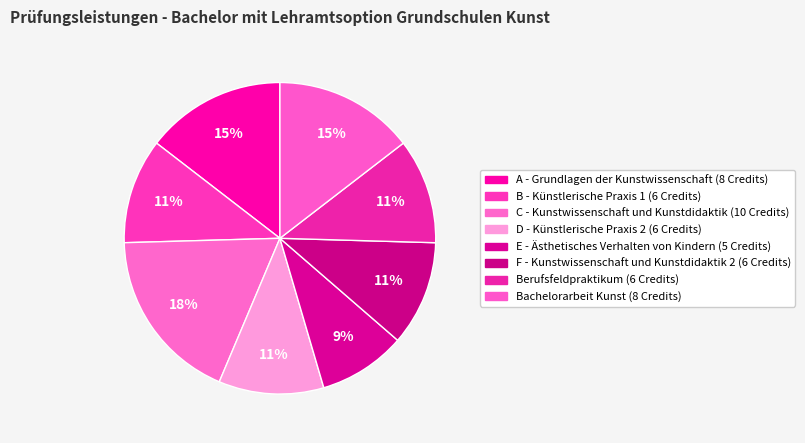

The Bachelorarbeit Kunst slice represents 8% of the pie. True or false?

False